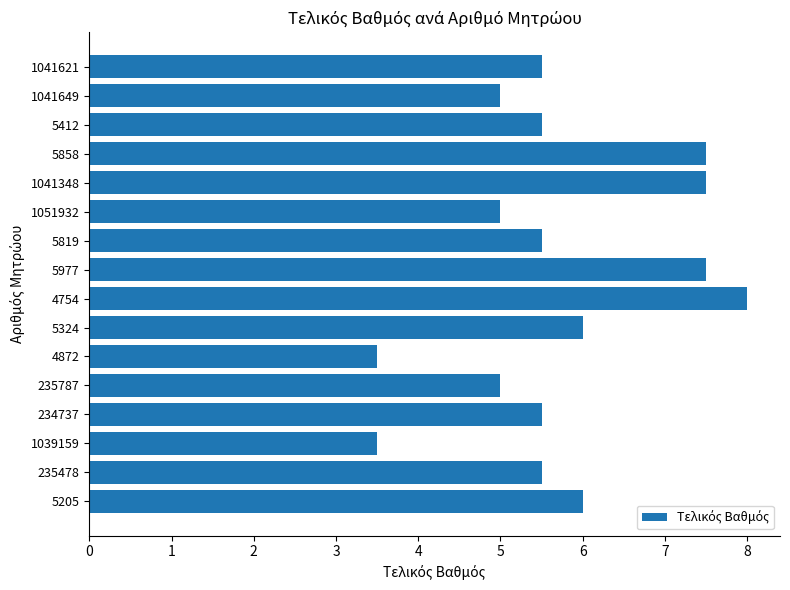

What is the difference between the second highest and minimum values?

4.0